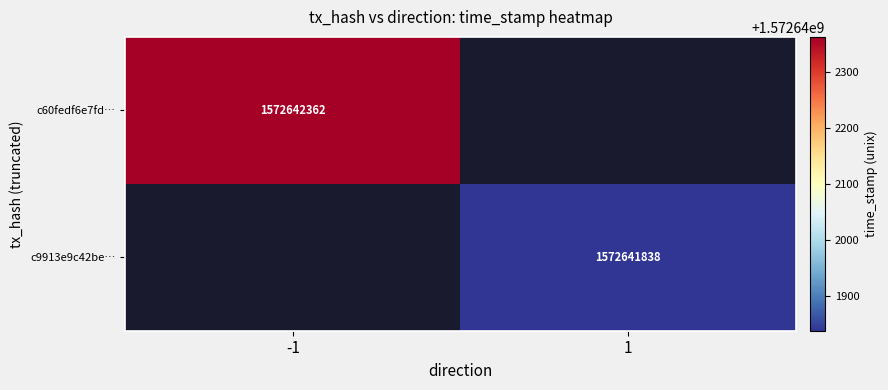

List the series in order of their peak value, lowest first.

c9913e9c42be67c39d335fdc62f864e9d244a9b, c60fedf6e7fd81ea588514db30a641157433cf0